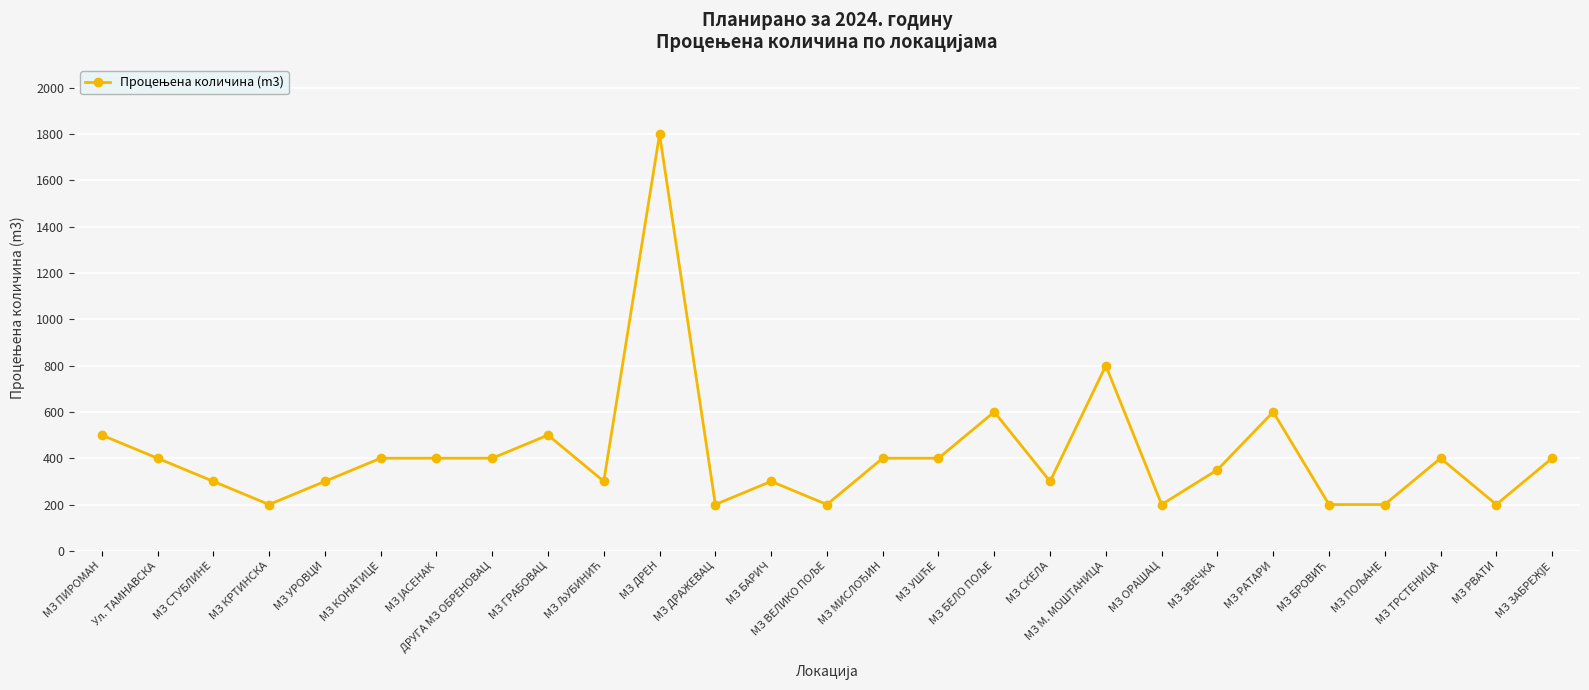

What is the value of the 27th point from the left?

400